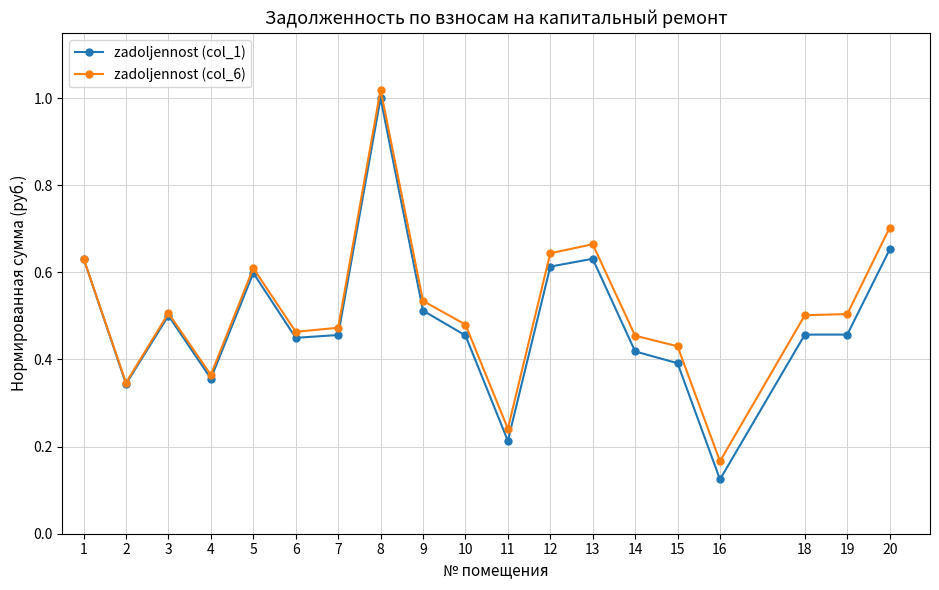

At which category is the sum across all series the highest?

8